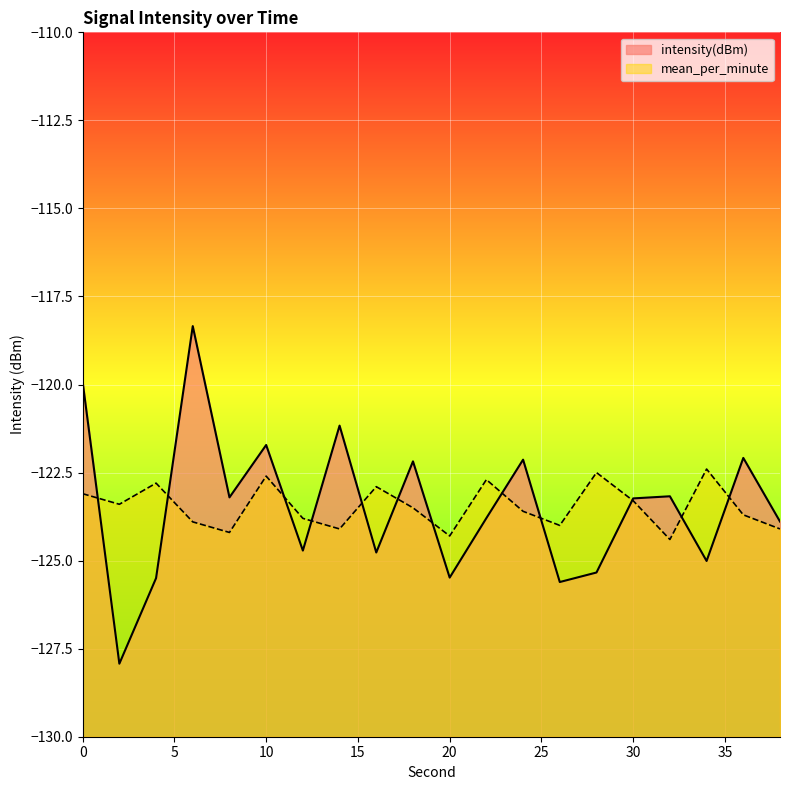

Which series ends up on top after the final intersection of intensity(dBm) and mean_per_minute?

intensity(dBm)